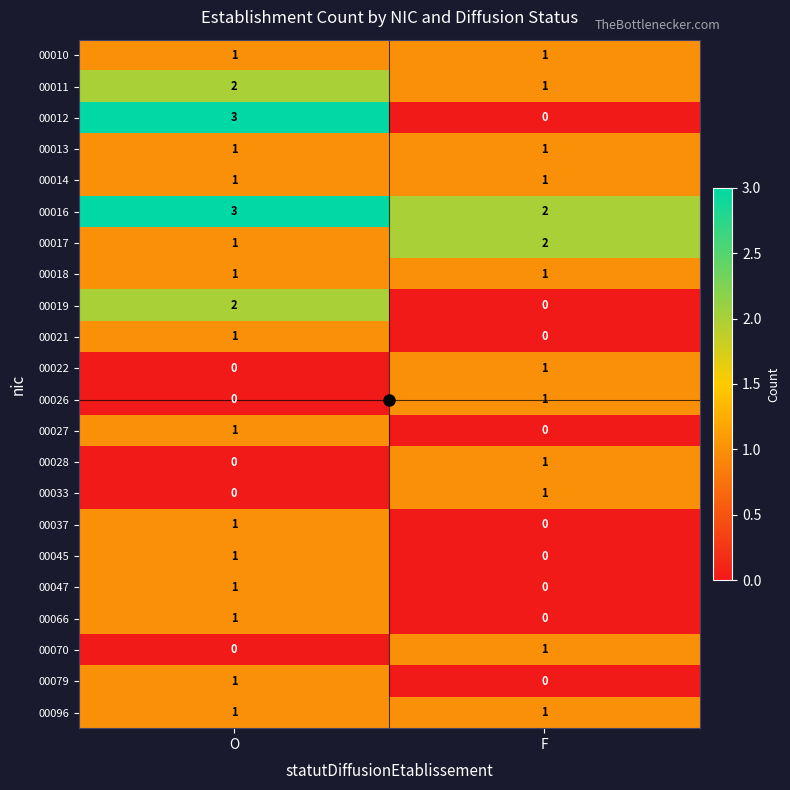

Between O and F, which series saw the biggest shift?

00012